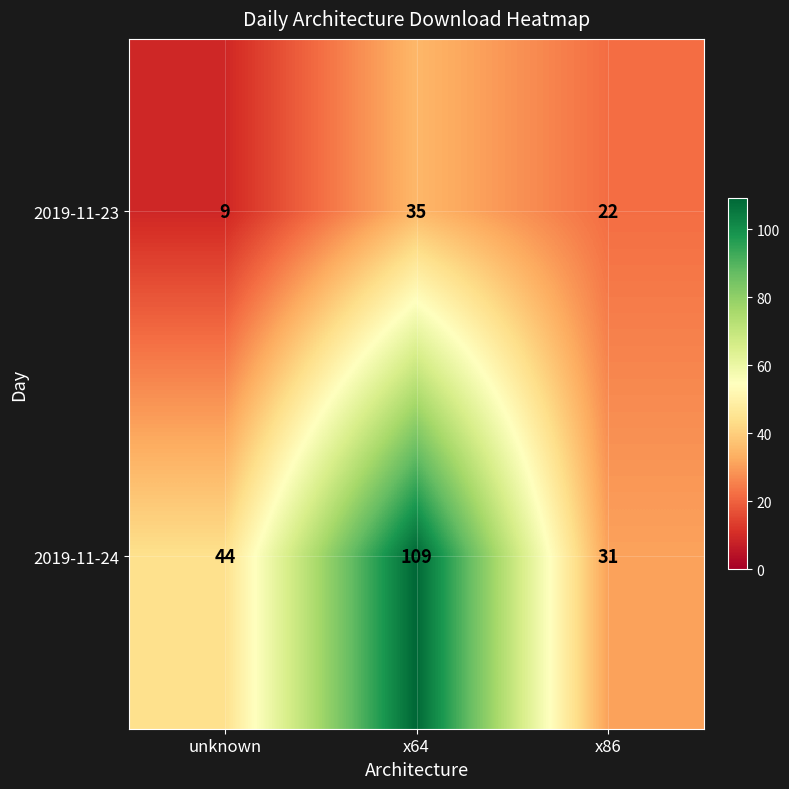

Which label corresponds to the smallest value in the chart?

unknown